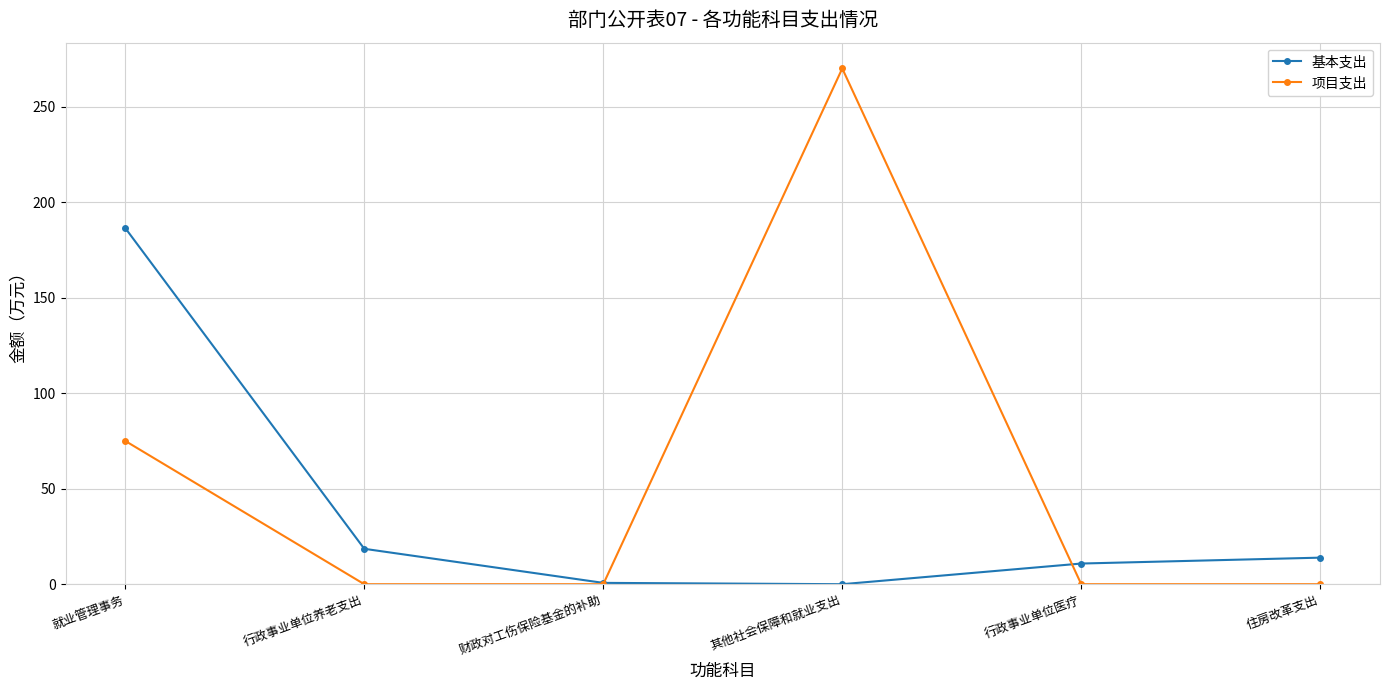

How many data points in 项目支出 are above 0?

2